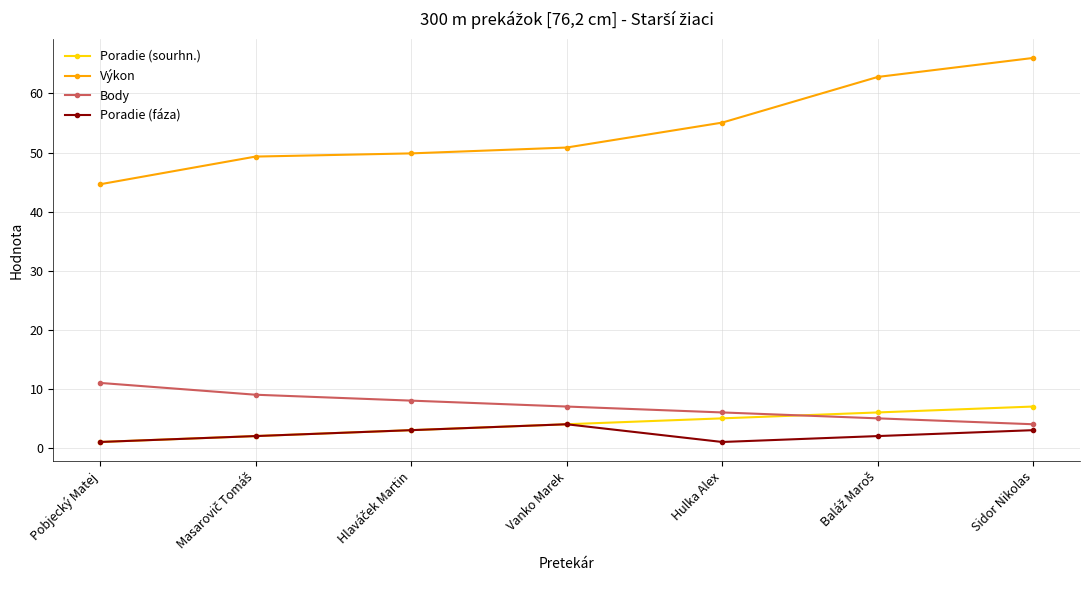

Reading left to right, what are all the values shown in this chart?

Poradie (sourhn.): 1.0	2.0	3.0	4.0	5.0	6.0	7.0
Výkon: 44.6	49.3	49.9	50.8	55.1	62.8	66.0
Body: 11.0	9.0	8.0	7.0	6.0	5.0	4.0
Poradie (fáza): 1.0	2.0	3.0	4.0	1.0	2.0	3.0